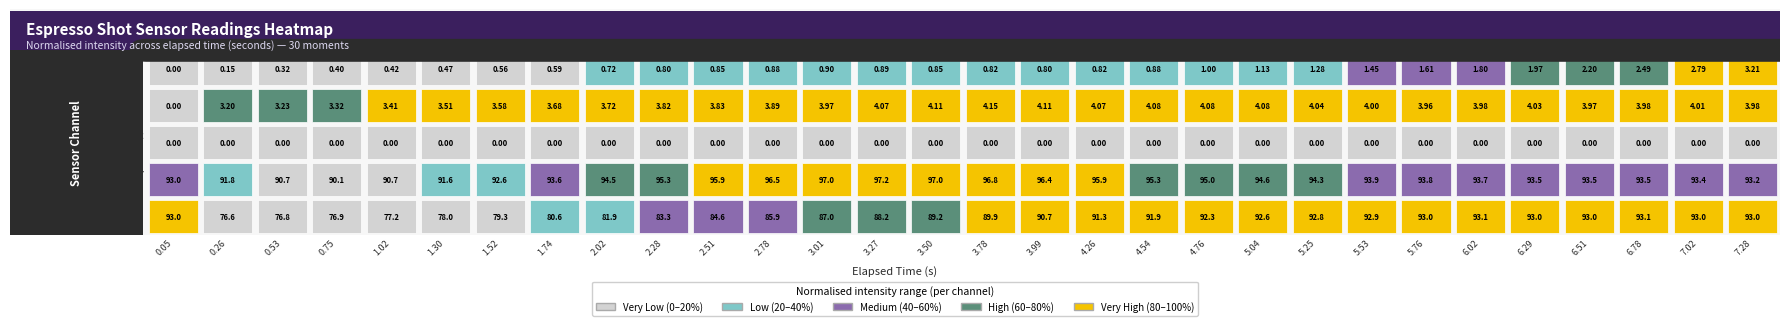

Reading left to right, what are all the values shown in this chart?

pressure: 0=0.0	1=0.1	2=0.3	3=0.4	4=0.4	5=0.5	6=0.6	7=0.6	8=0.7	9=0.8	10=0.8	11=0.9	12=0.9	13=0.9	14=0.8	15=0.8	16=0.8	17=0.8	18=0.9	19=1.0	20=1.1	21=1.3	22=1.4	23=1.6	24=1.8	25=2.0	26=2.2	27=2.5	28=2.8	29=3.2
flow_in: 0=0.0	1=3.2	2=3.2	3=3.3	4=3.4	5=3.5	6=3.6	7=3.7	8=3.7	9=3.8	10=3.8	11=3.9	12=4.0	13=4.1	14=4.1	15=4.2	16=4.1	17=4.1	18=4.1	19=4.1	20=4.1	21=4.0	22=4.0	23=4.0	24=4.0	25=4.0	26=4.0	27=4.0	28=4.0	29=4.0
flow_out: 0=0.0	1=0.0	2=0.0	3=0.0	4=0.0	5=0.0	6=0.0	7=0.0	8=0.0	9=0.0	10=0.0	11=0.0	12=0.0	13=0.0	14=0.0	15=0.0	16=0.0	17=0.0	18=0.0	19=0.0	20=0.0	21=0.0	22=0.0	23=0.0	24=0.0	25=0.0	26=0.0	27=0.0	28=0.0	29=0.0
water_temperature_in: 0=93.0	1=91.8	2=90.7	3=90.1	4=90.7	5=91.6	6=92.6	7=93.6	8=94.5	9=95.3	10=95.9	11=96.5	12=97.0	13=97.2	14=97.0	15=96.8	16=96.4	17=95.9	18=95.3	19=95.0	20=94.6	21=94.3	22=93.9	23=93.8	24=93.7	25=93.5	26=93.5	27=93.5	28=93.4	29=93.2
water_temperature_basket: 0=93.0	1=76.6	2=76.8	3=76.9	4=77.2	5=78.0	6=79.3	7=80.6	8=81.9	9=83.3	10=84.6	11=85.9	12=87.0	13=88.2	14=89.2	15=89.9	16=90.7	17=91.3	18=91.9	19=92.3	20=92.6	21=92.8	22=92.9	23=93.0	24=93.1	25=93.0	26=93.0	27=93.1	28=93.0	29=93.0